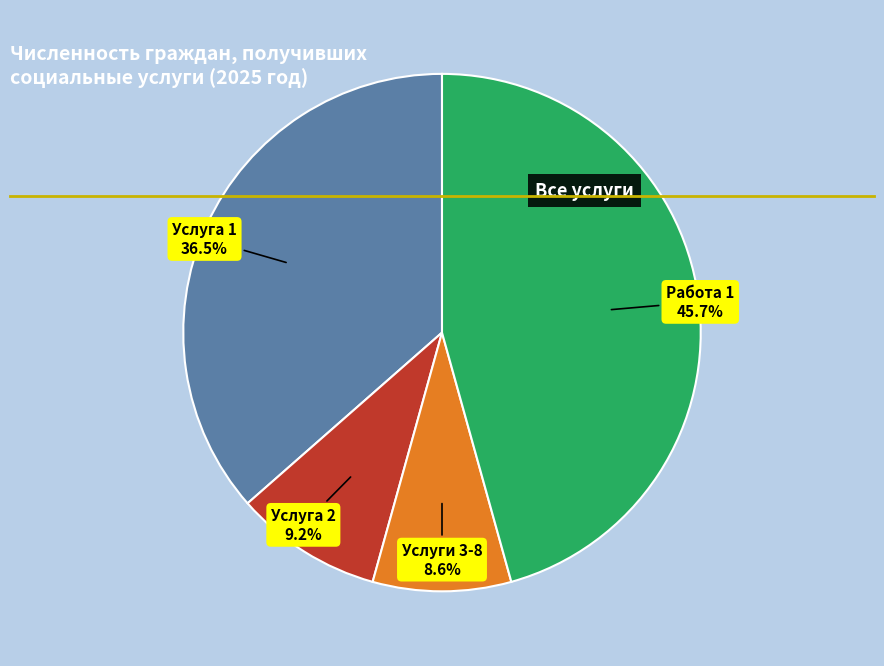

Is there any slice that represents more than half of the pie?

No